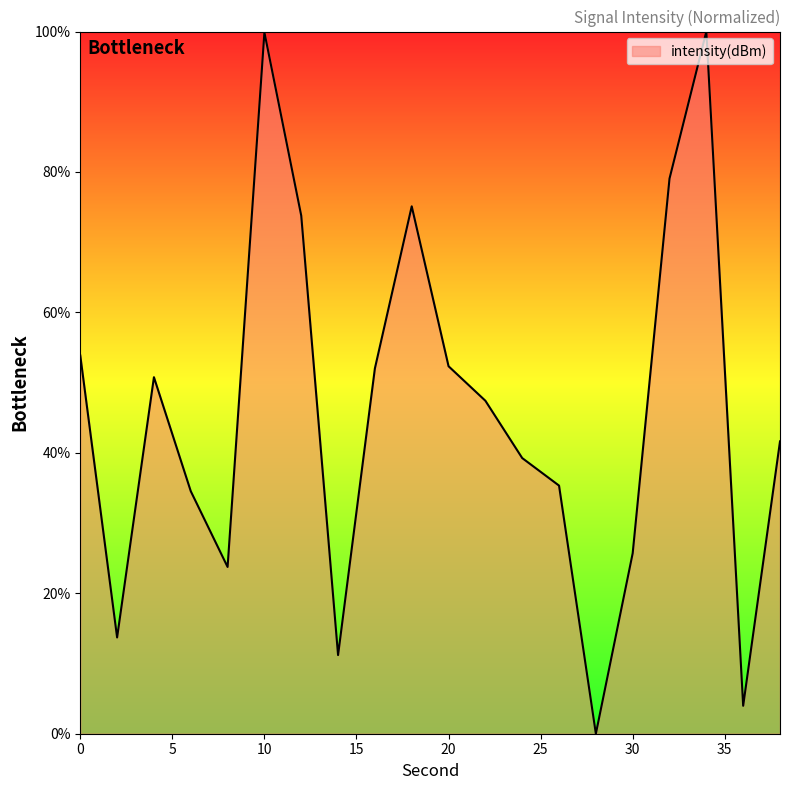

Rank the categories by value from highest to lowest.

34, 10, 32, 18, 12, 0, 20, 16, 4, 22, 38, 24, 26, 6, 30, 8, 2, 14, 36, 28